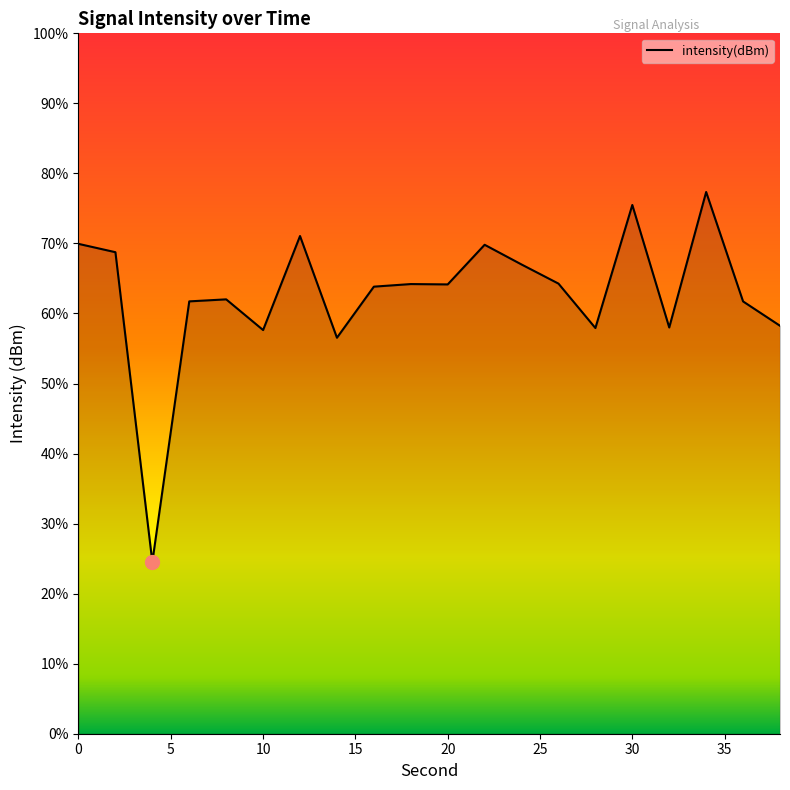

What is the difference between the maximum and minimum values?

52.8